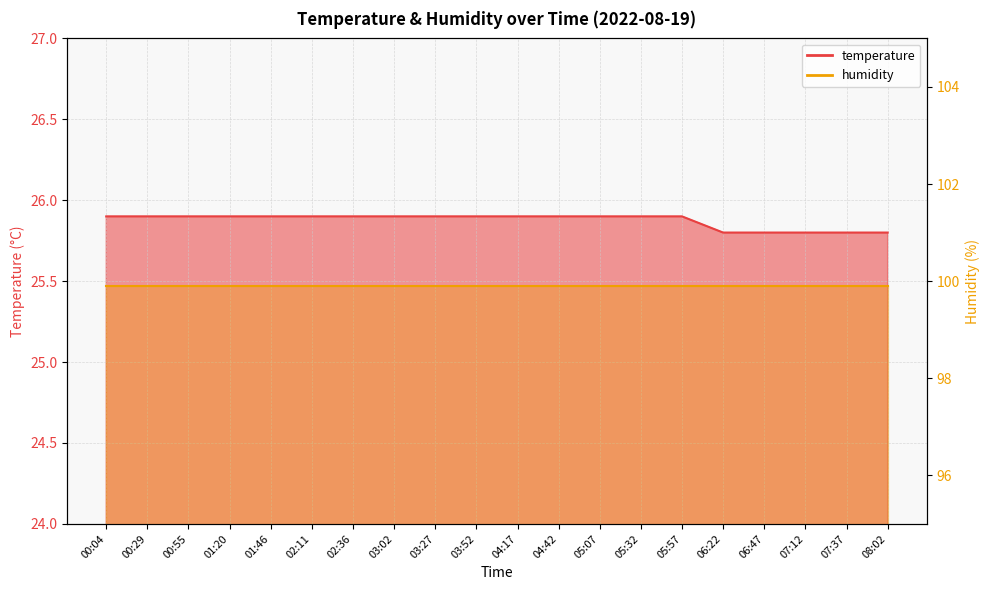

Rank the categories by value from highest to lowest.

00:04, 00:29, 00:55, 01:20, 01:46, 02:11, 02:36, 03:02, 03:27, 03:52, 04:17, 04:42, 05:07, 05:32, 05:57, 06:22, 06:47, 07:12, 07:37, 08:02